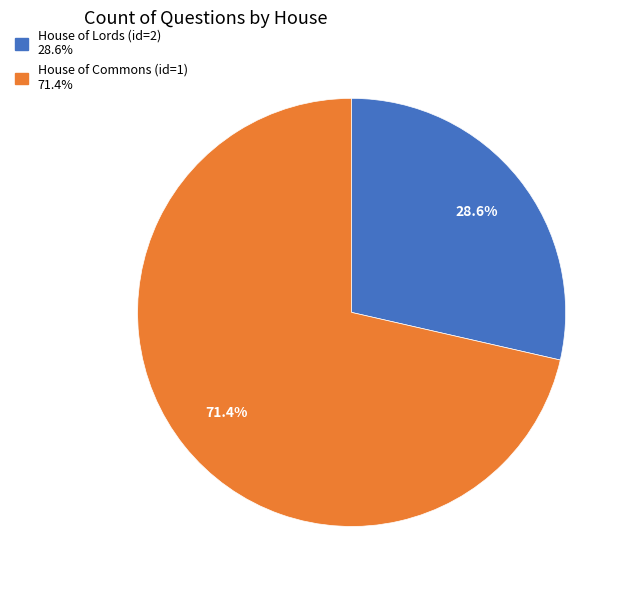

To the nearest percent, what is the difference between the largest and smallest slice percentages?

43%